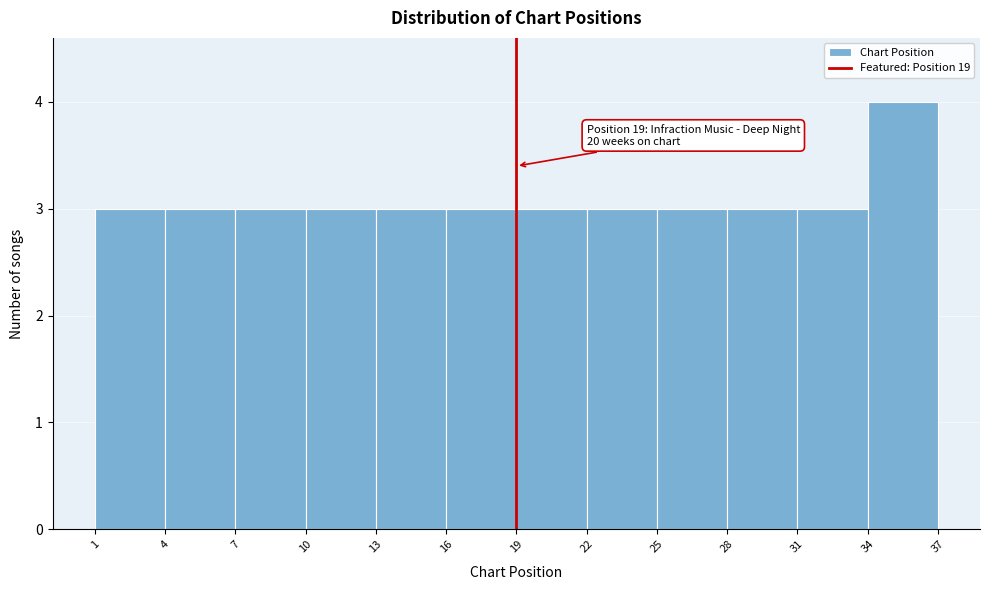

Over which range of the x-axis is the bar tallest?

34 to 37